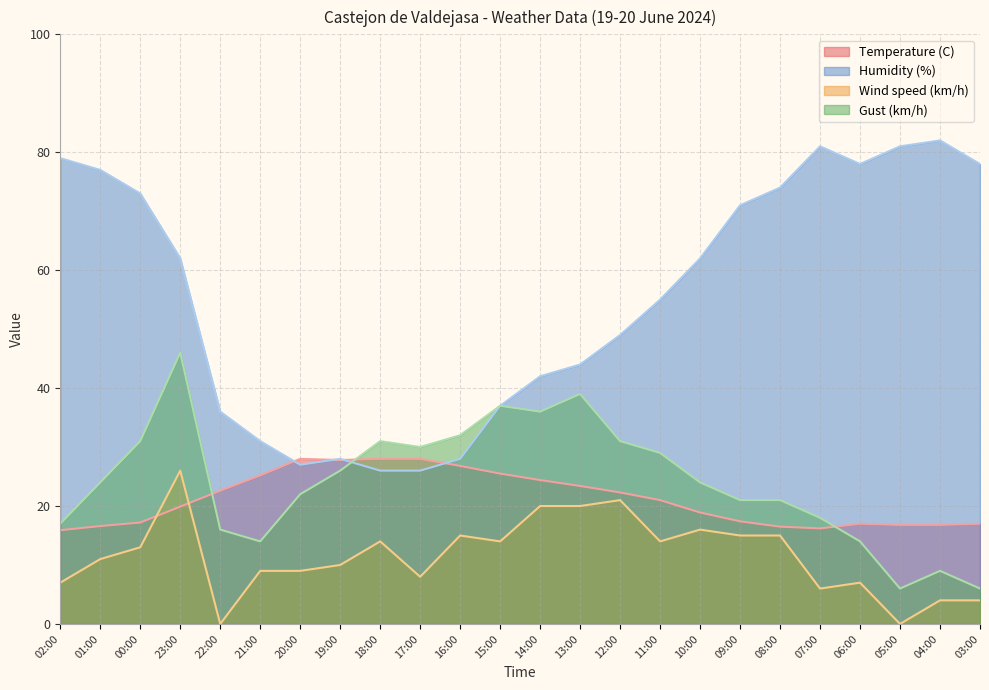

Reading right to left, transcribe all the data shown in this chart.

Temperature (C): 17.0	16.8	16.8	17.0	16.2	16.5	17.4	18.9	21.0	22.3	23.4	24.4	25.5	26.8	28.0	28.0	27.8	28.0	25.2	22.6	19.9	17.2	16.6	15.9
Humidity (%): 78.0	82.0	81.0	78.0	81.0	74.0	71.0	62.0	55.0	49.0	44.0	42.0	37.0	28.0	26.0	26.0	28.0	27.0	31.0	36.0	62.0	73.0	77.0	79.0
Wind speed (km/h): 4.0	4.0	0.0	7.0	6.0	15.0	15.0	16.0	14.0	21.0	20.0	20.0	14.0	15.0	8.0	14.0	10.0	9.0	9.0	0.0	26.0	13.0	11.0	7.0
Gust (km/h): 6.0	9.0	6.0	14.0	18.0	21.0	21.0	24.0	29.0	31.0	39.0	36.0	37.0	32.0	30.0	31.0	26.0	22.0	14.0	16.0	46.0	31.0	24.0	17.0